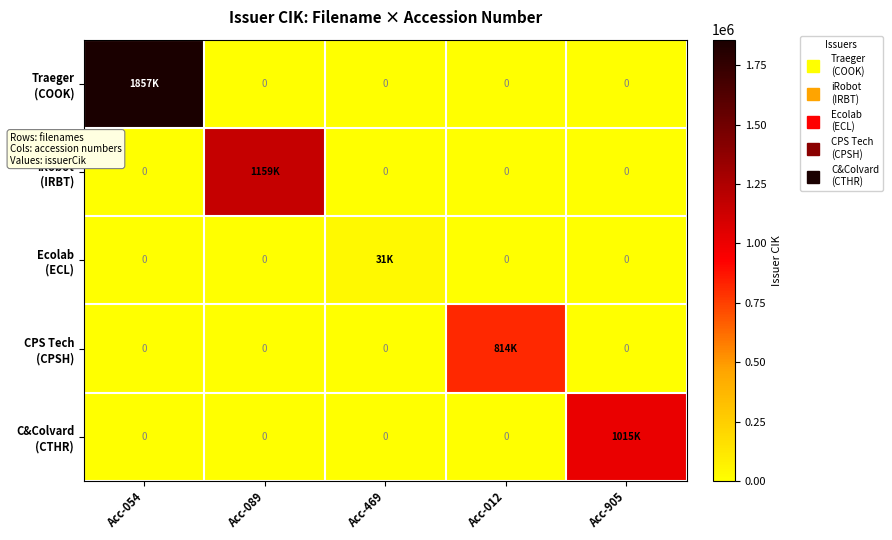

What is the maximum value shown in the chart?

1857853